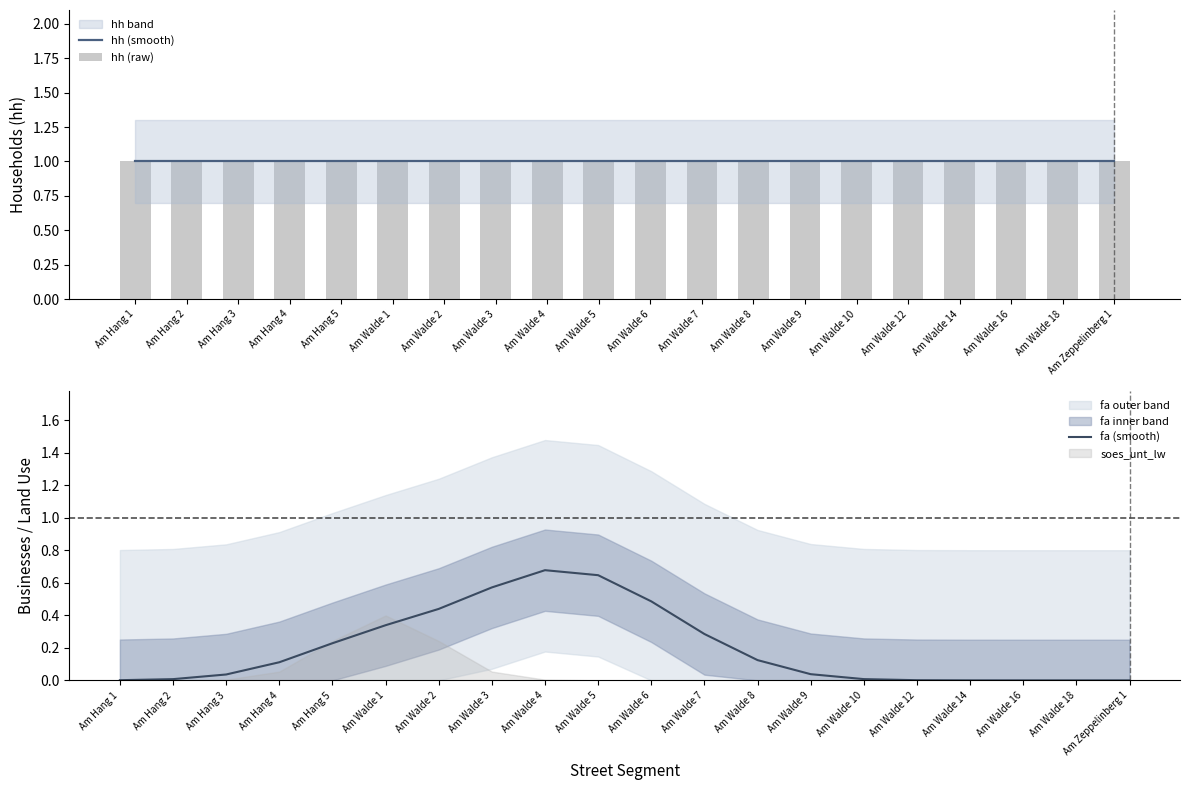

What is the maximum value for hh (raw)?

1.0